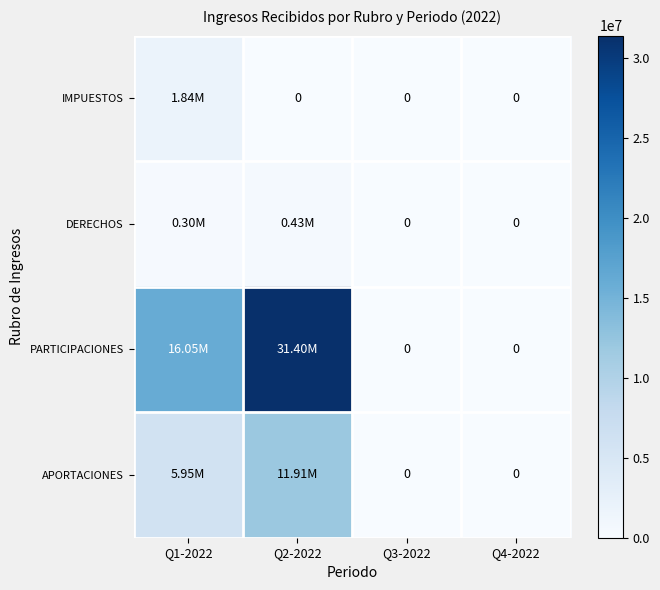

Between Q2-2022 and Q4-2022, which is larger?

Q2-2022